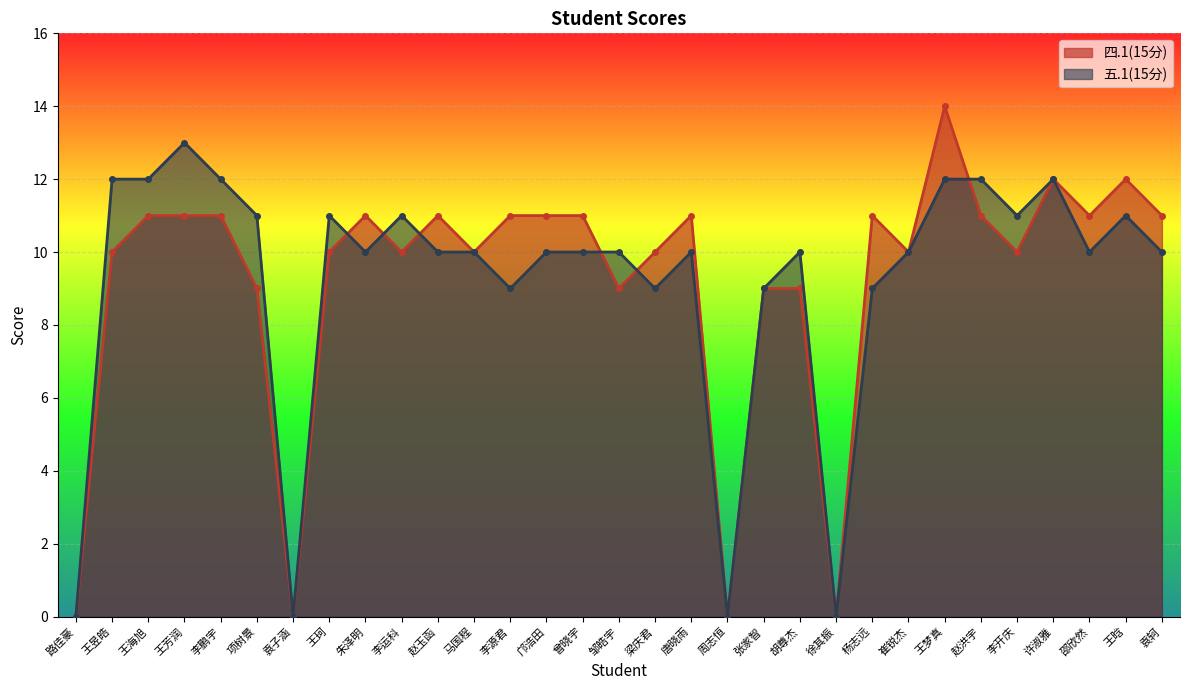

How many intersections are there between 四.1(15分) and 五.1(15分)?

6